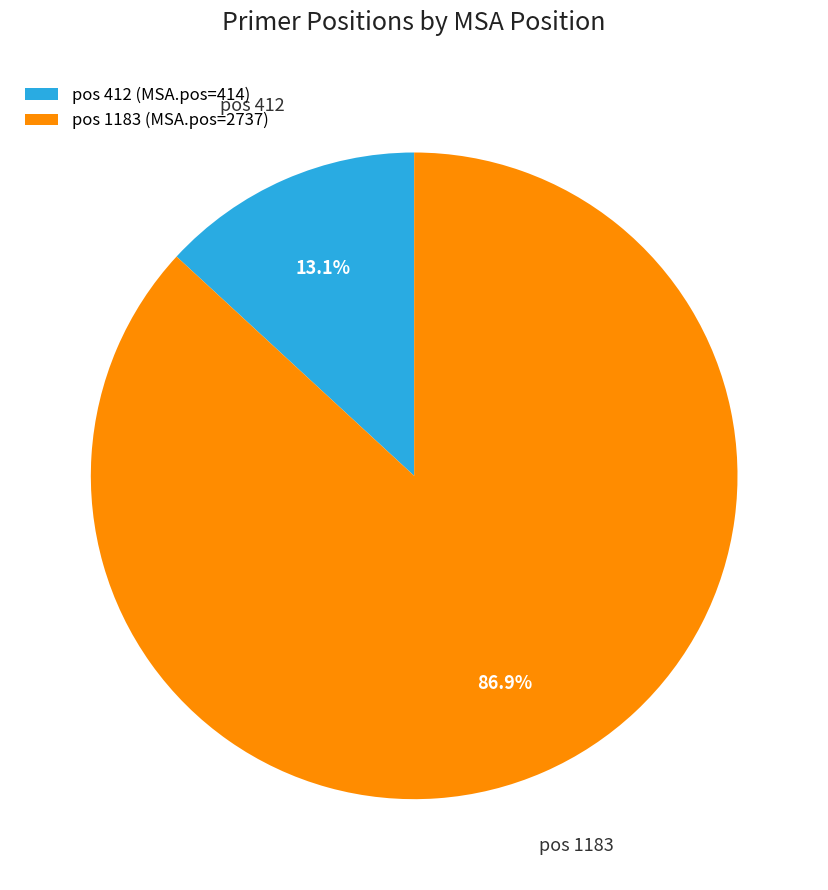

Combined, do pos 412 and pos 1183 account for over 50%?

Yes